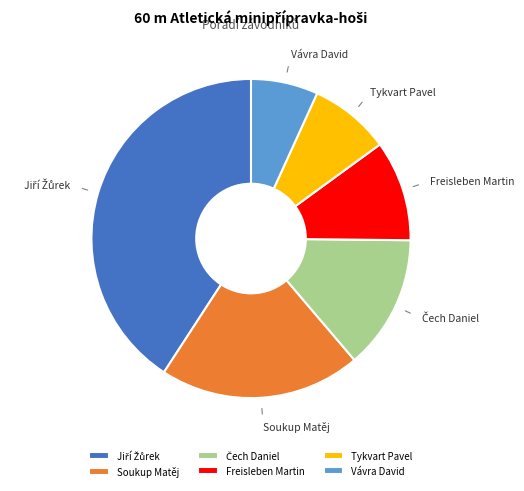

Is it true that Freisleben Martin is 10% of the pie?

True